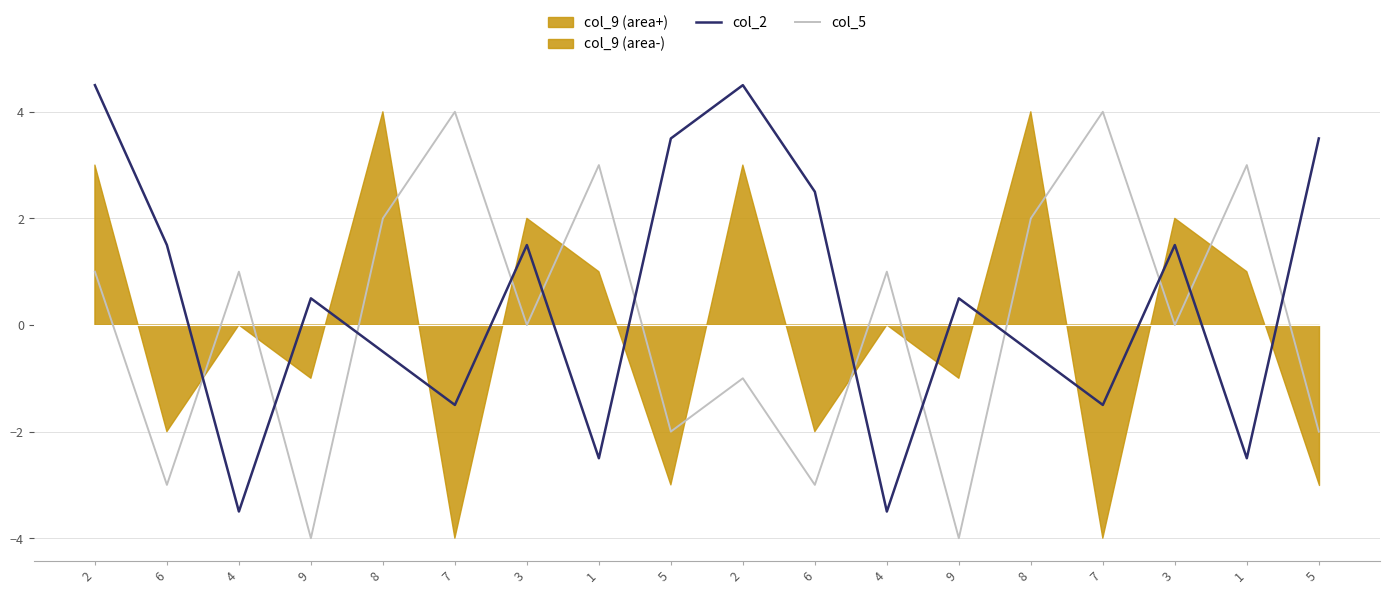

How many values in col_5 are below zero?

7